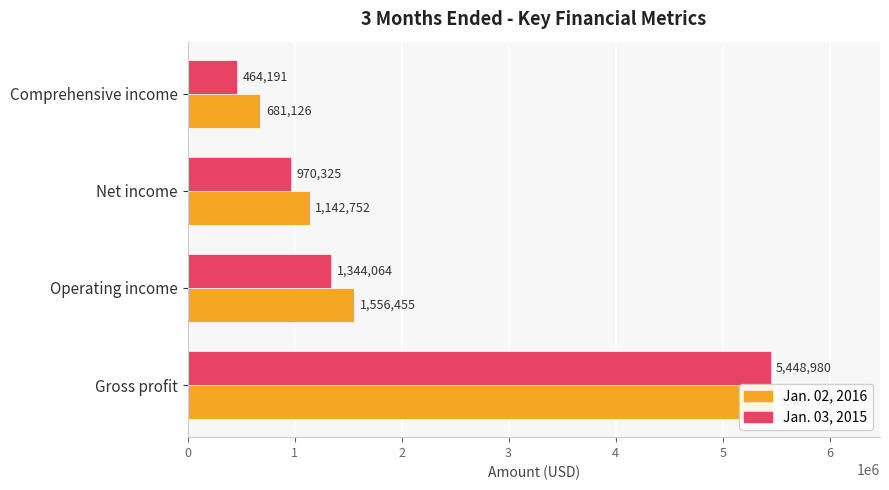

Is it true that Jan. 02, 2016 equals 2562233 at Operating income?

False